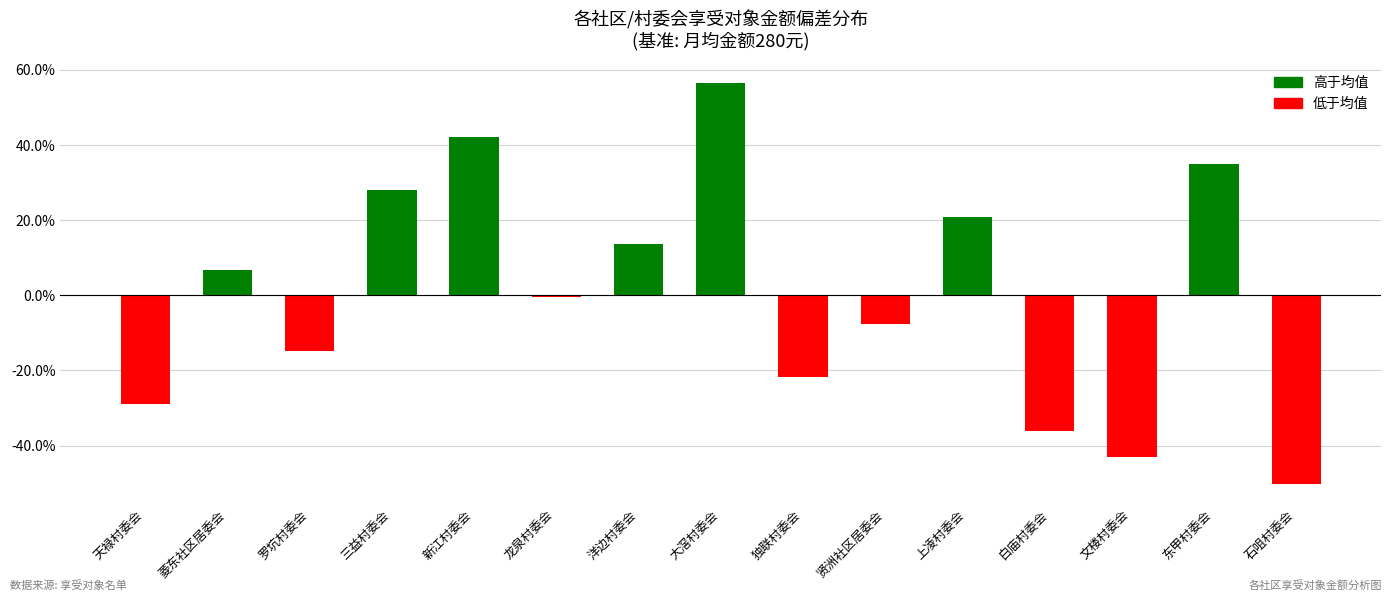

Are the bars grouped side by side (vs. stacked)?

No